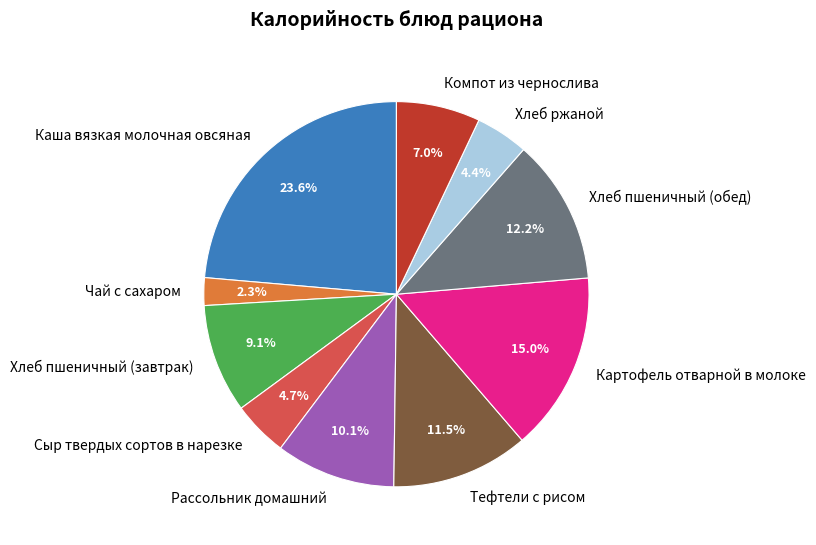

Between Компот из чернослива and Хлеб пшеничный (завтрак), which is larger?

Хлеб пшеничный (завтрак)